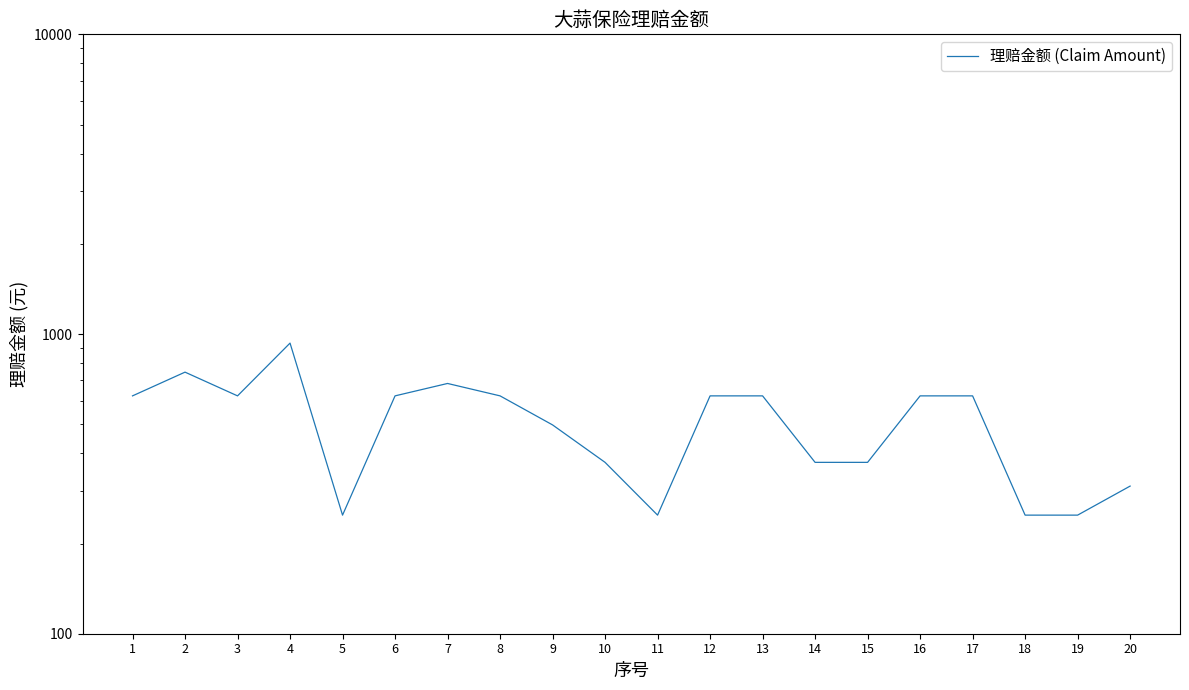

What is the average value?

513.0